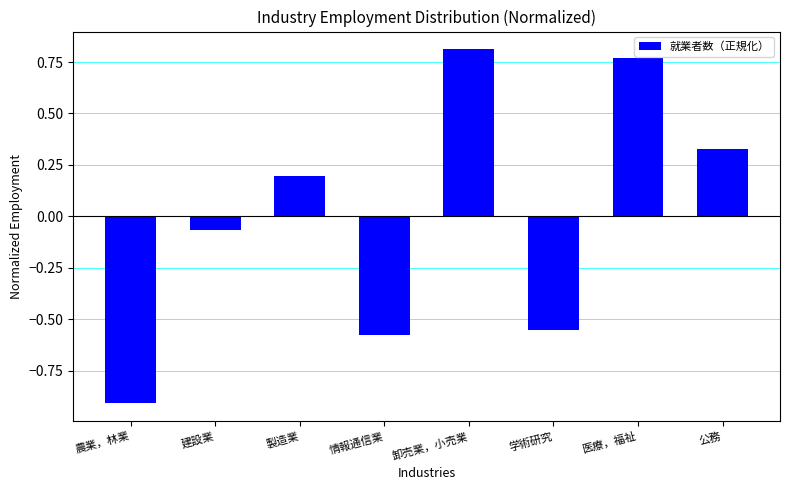

List the labels in order of value, largest first.

卸売業，小売業, 医療，福祉, 公務, 製造業, 建設業, 学術研究, 情報通信業, 農業，林業